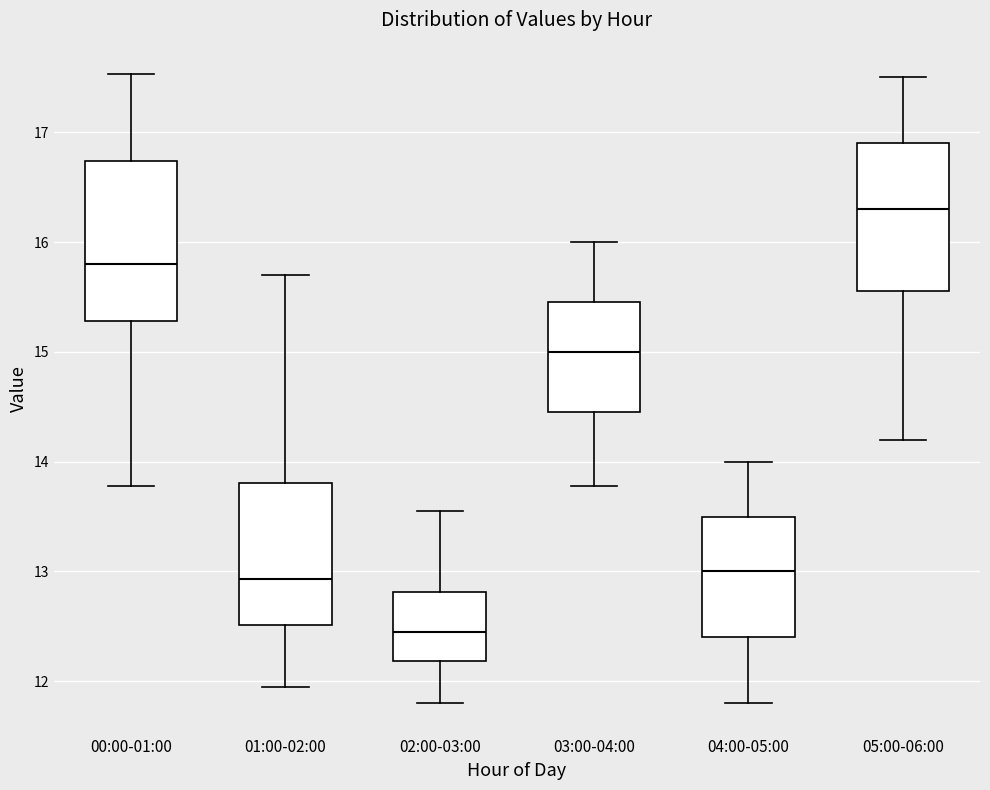

Reading left to right, transcribe this box plot: for each box, give where its median line is, the range the box spans, and where its two whiskers end, as read against the y-axis. The values are not printed on the chart, so give them approximately, as read against the axis.

00:00-01:00: median 15.8, box 15.3 to 16.7, whiskers 13.8 to 17.5
01:00-02:00: median 12.9, box 12.5 to 13.8, whiskers 12.0 to 15.7
02:00-03:00: median 12.5, box 12.2 to 12.8, whiskers 11.8 to 13.6
03:00-04:00: median 15.0, box 14.5 to 15.5, whiskers 13.8 to 16.0
04:00-05:00: median 13.0, box 12.4 to 13.5, whiskers 11.8 to 14.0
05:00-06:00: median 16.3, box 15.6 to 16.9, whiskers 14.2 to 17.5